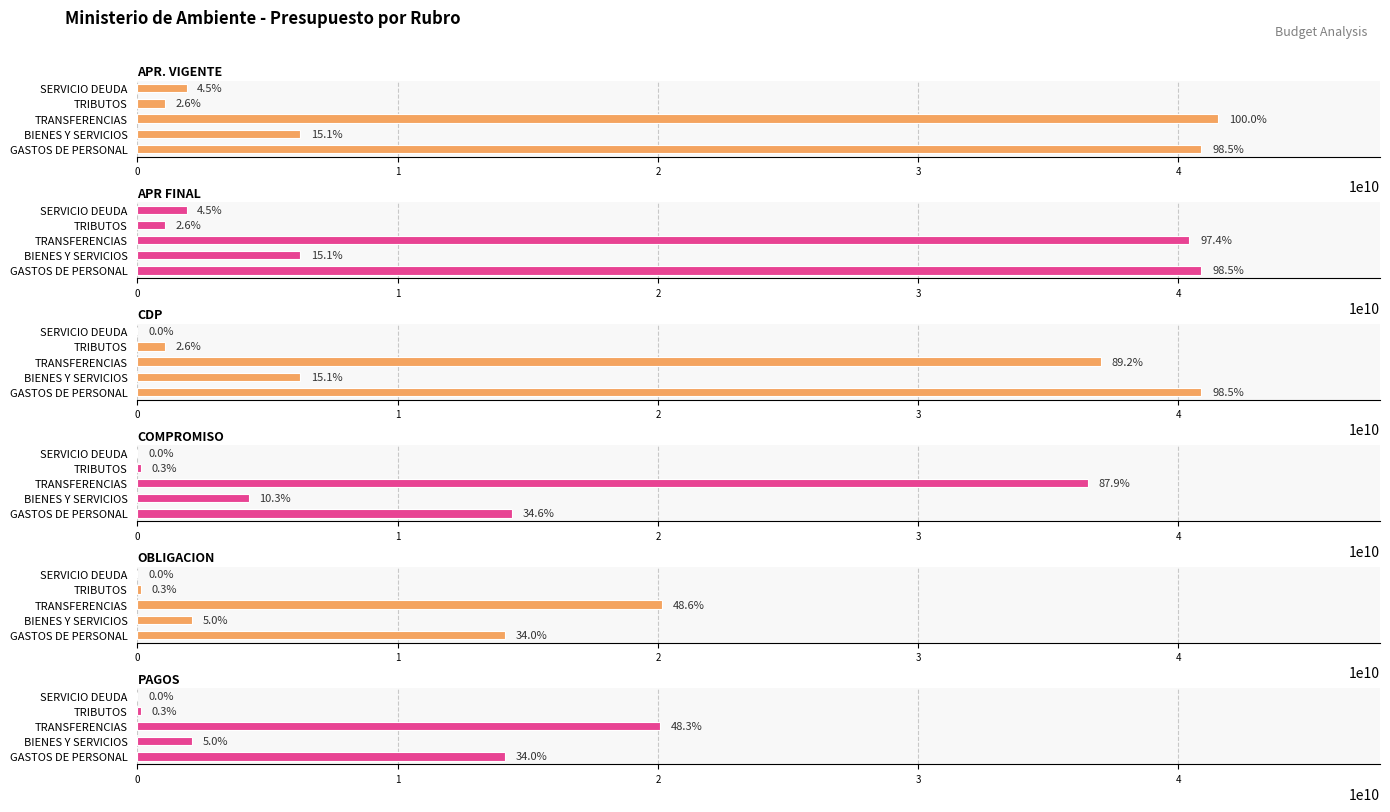

What is the average value of the COMPROMISO series?

11058358498.3